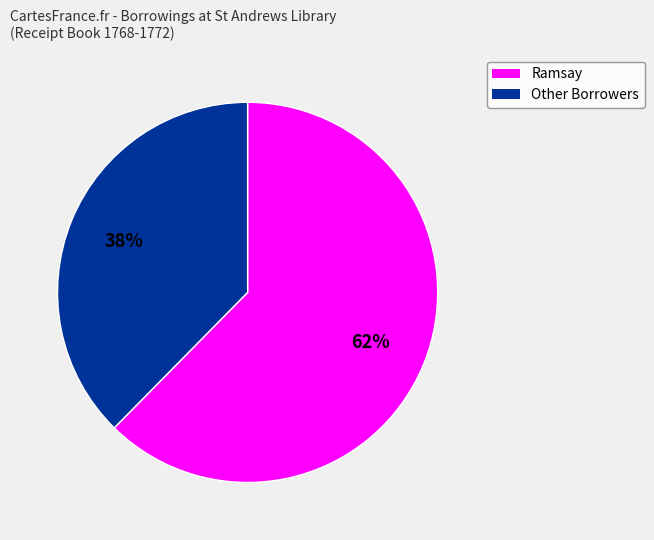

How many segments does this pie chart have?

2